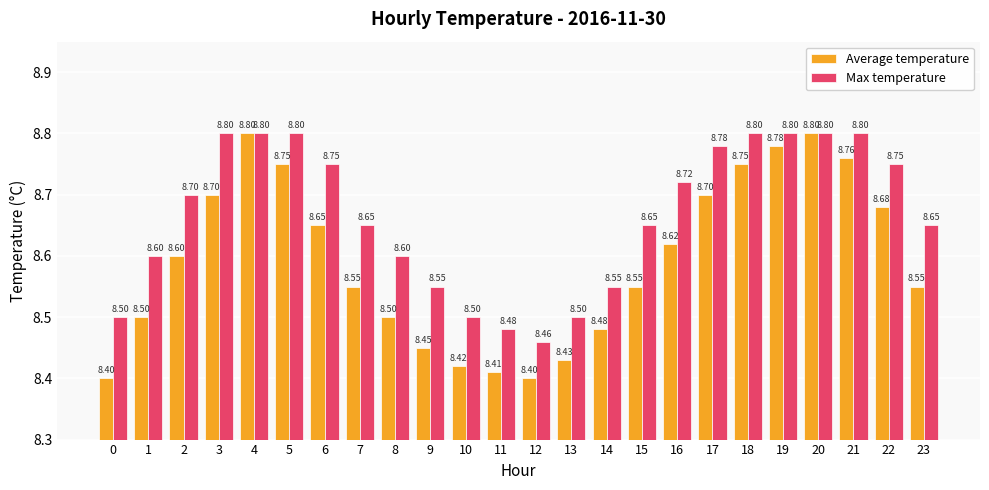

Rank the series by their average value, from lowest to highest.

Average temperature, Max temperature